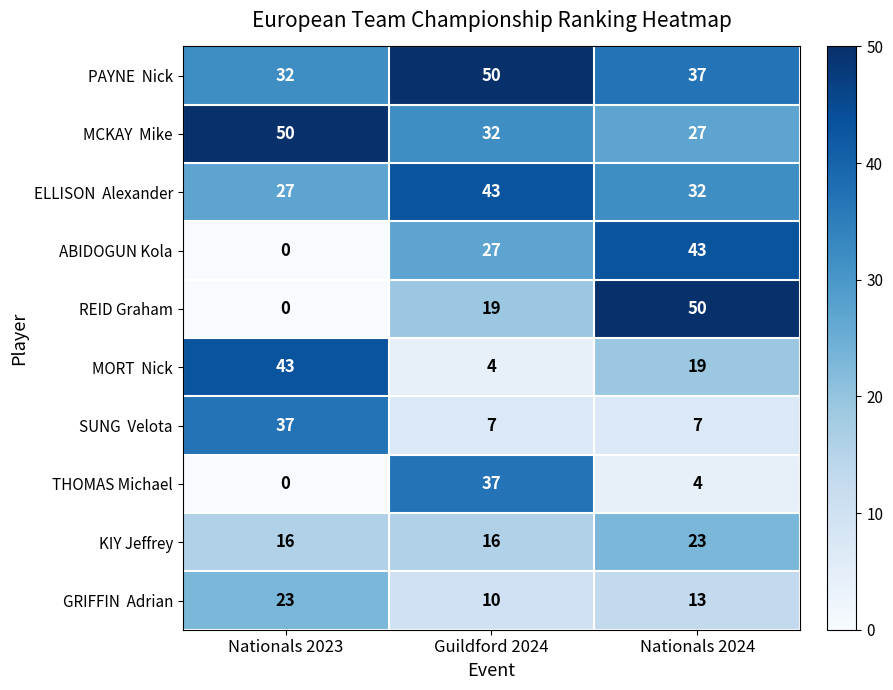

What is the total value across all series at Guildford 2024?

245